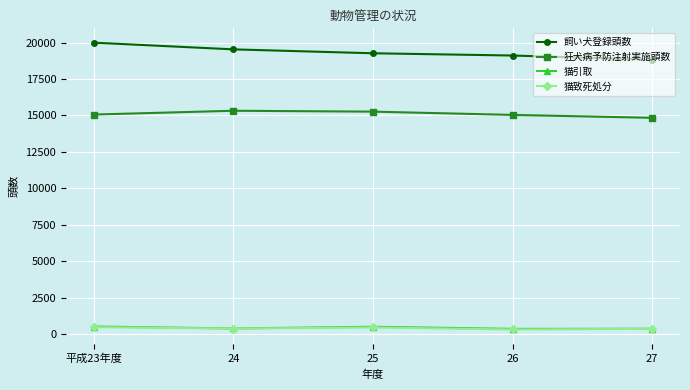

True or false: 狂犬病予防注射実施頭数 has more than 0 points higher than both neighbors.

True